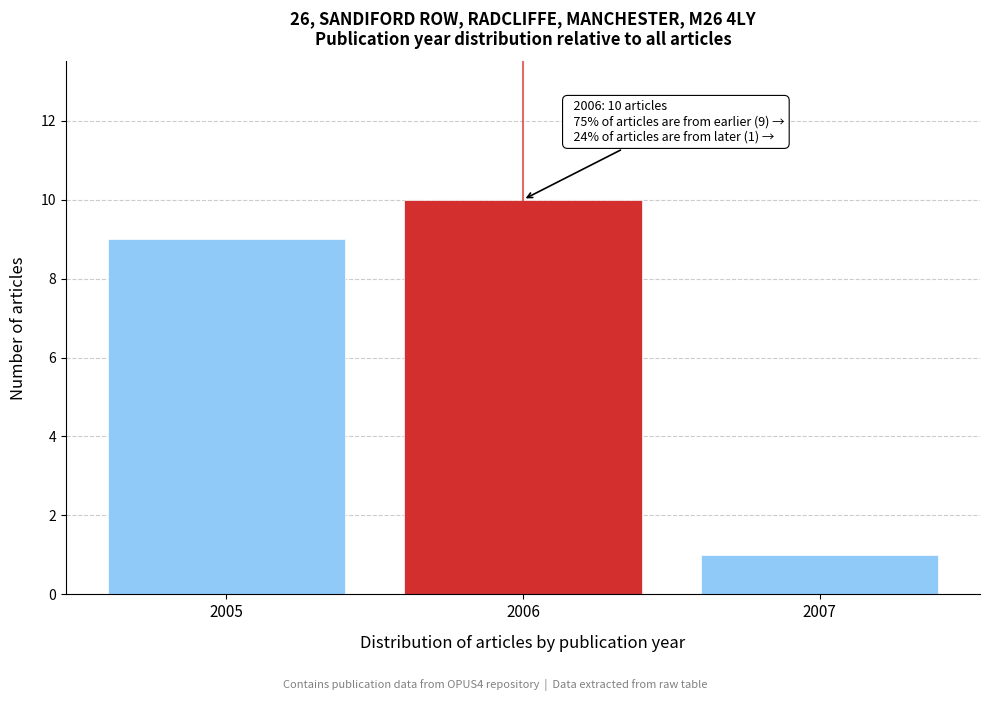

Reading right to left, what are all the values shown in this chart?

1	10	9